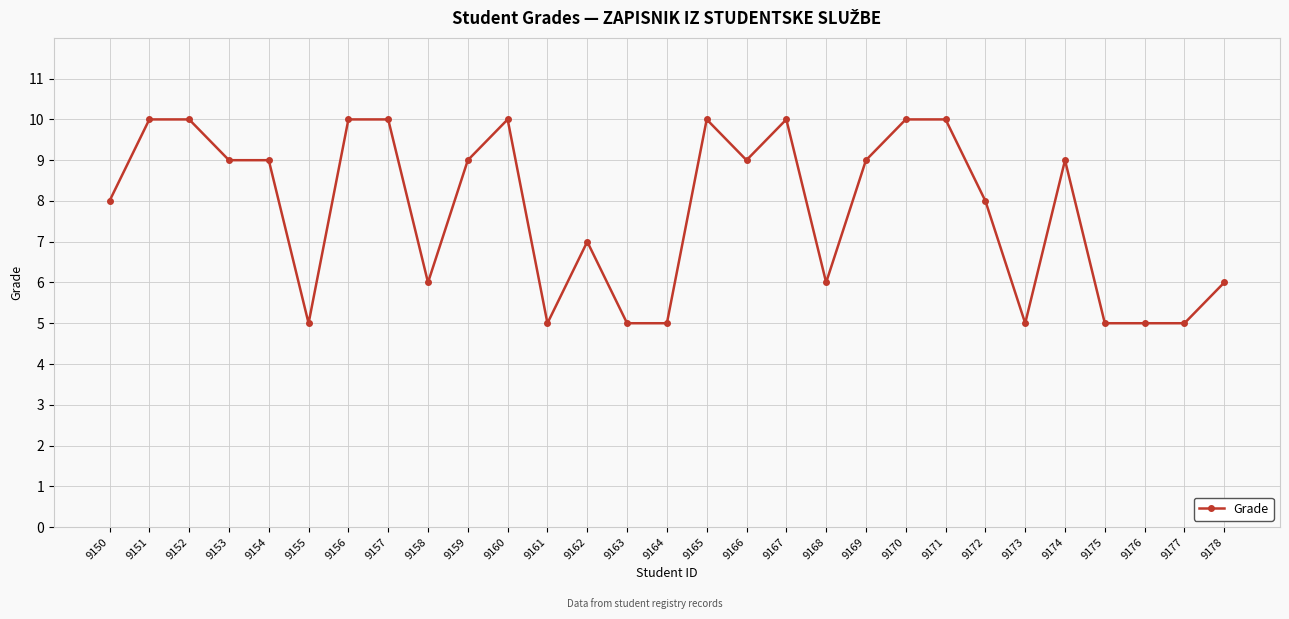

What is the sum of the values at 9177 and 9168?

11